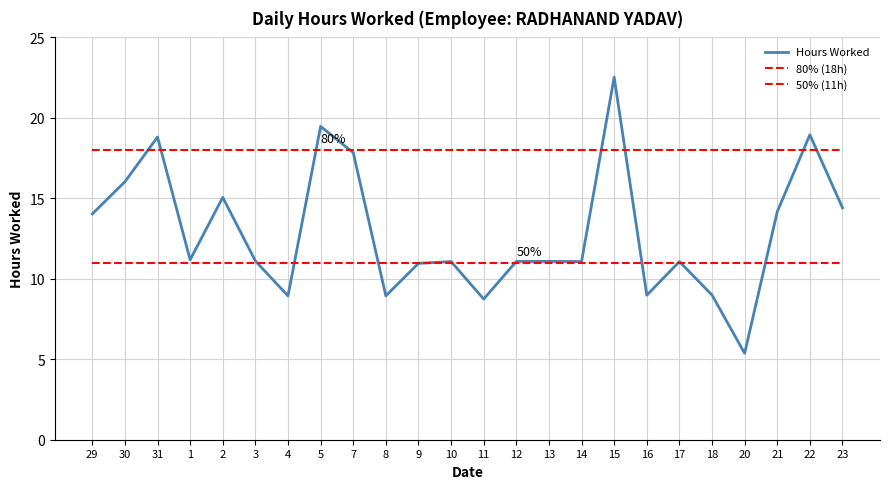

How many lines are shown in the chart?

3